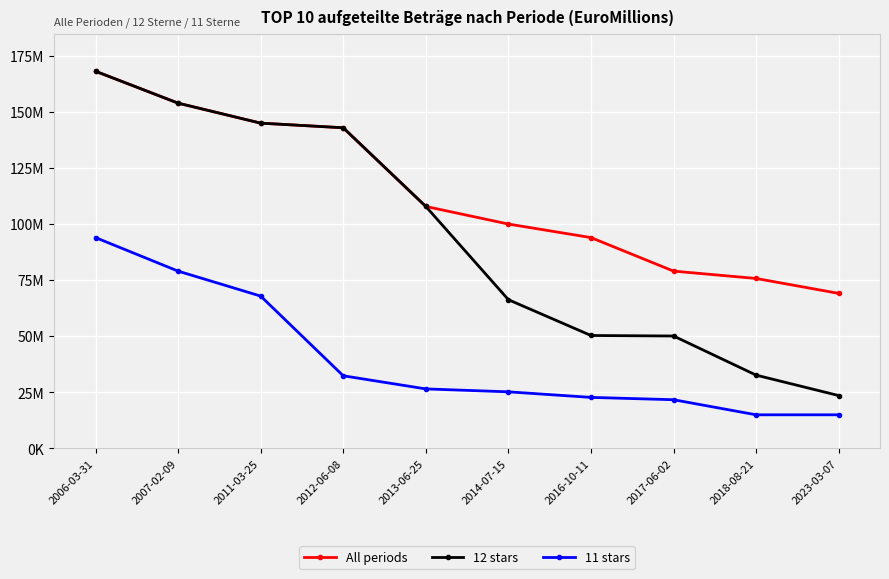

True or false: 12 stars and 11 stars cross at least once.

False